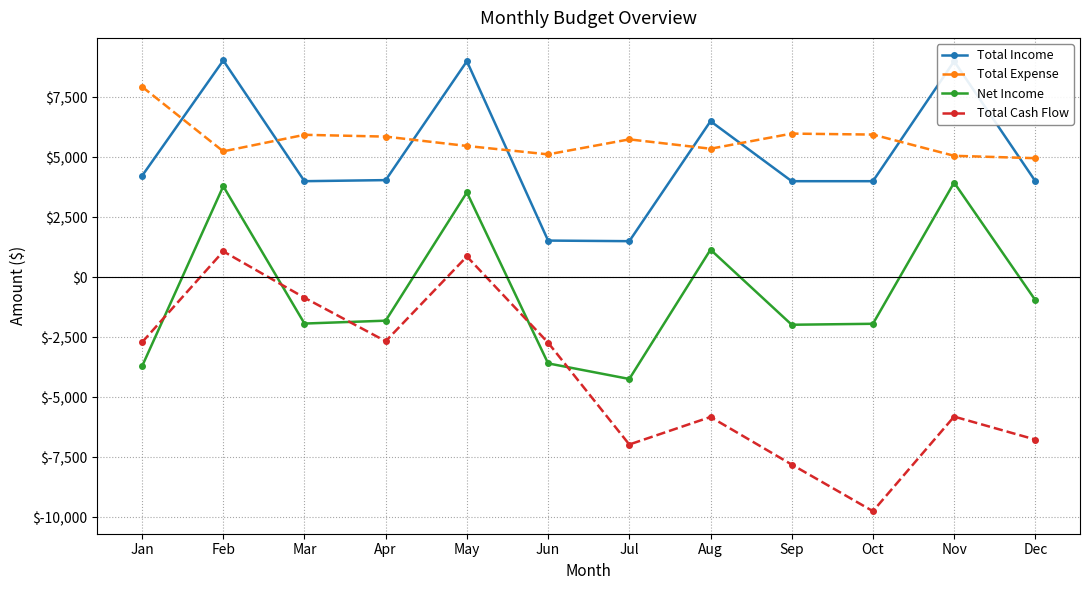

At Jul, list the series in order from smallest to largest.

Total Cash Flow, Net Income, Total Income, Total Expense